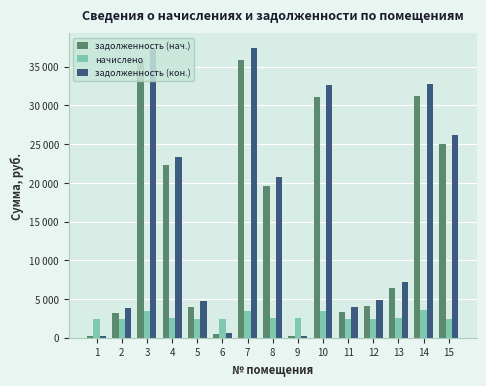

What is the average value of the задолженность (кон.) series?

15752.2